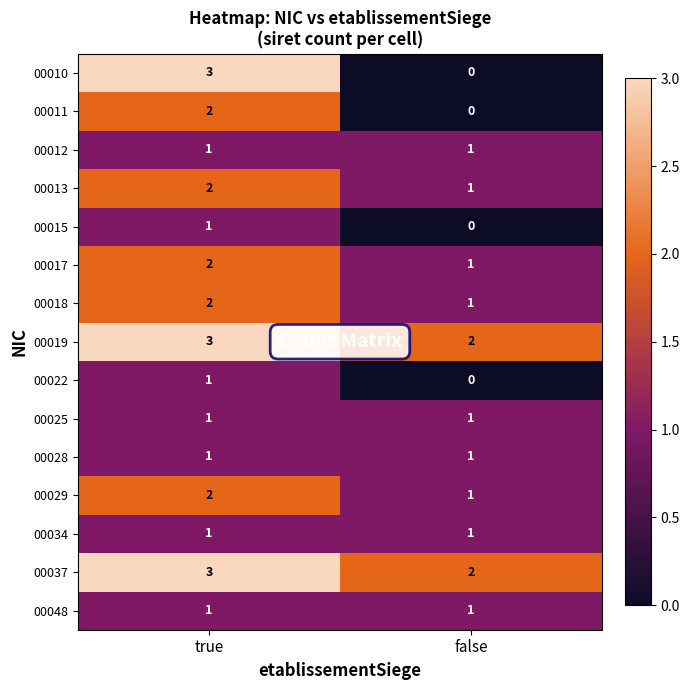

How many series are shown in this chart?

15